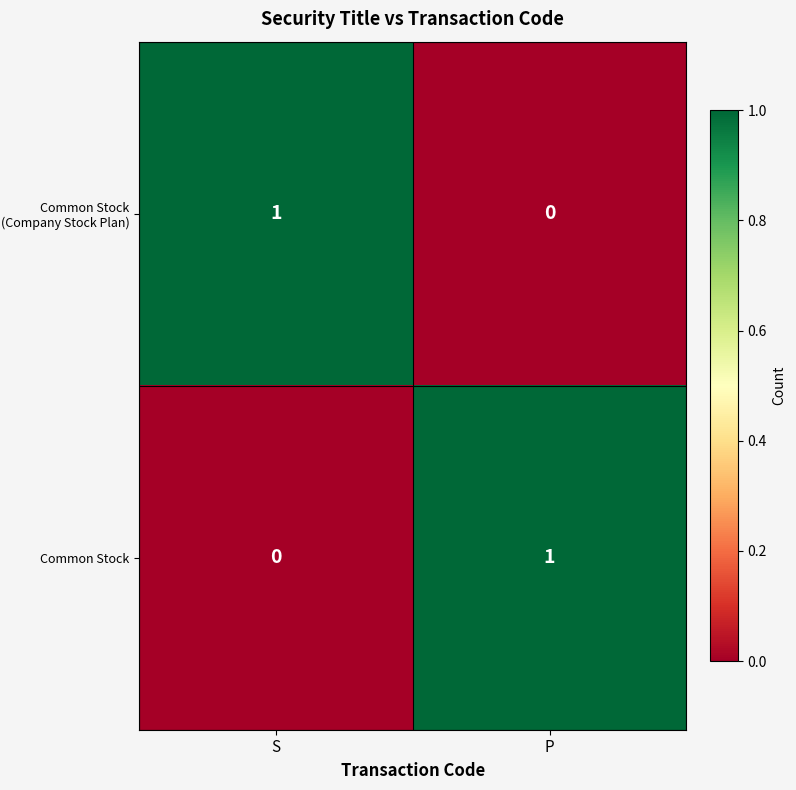

How many distinct data groups are displayed?

2